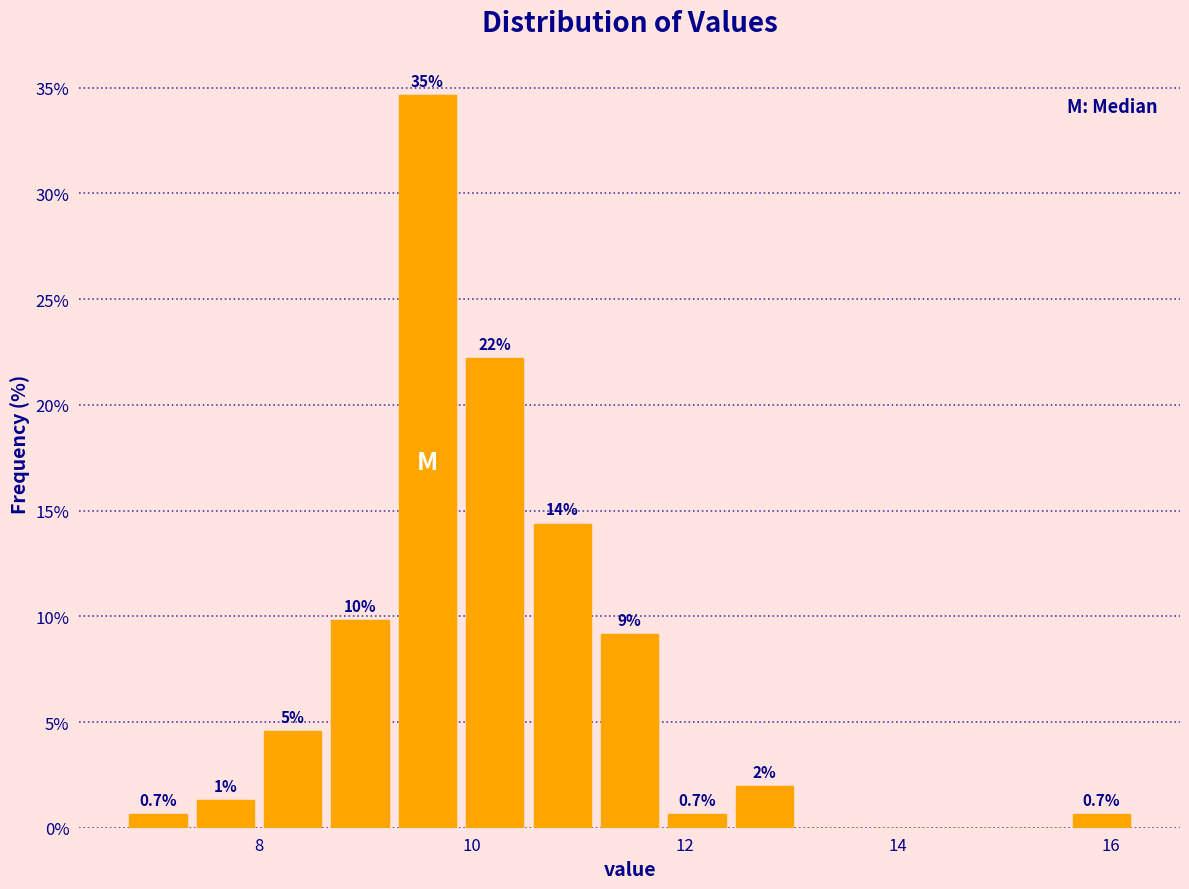

Read against the x-axis, roughly where is the centre of the tallest bar?

9.6